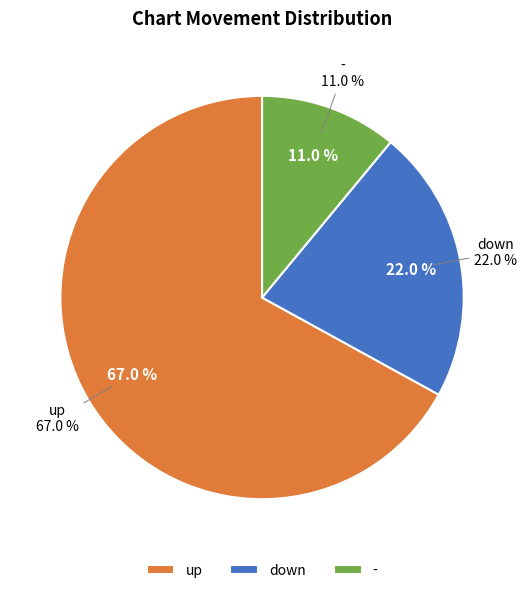

Is it true that down is 12% of the pie?

False